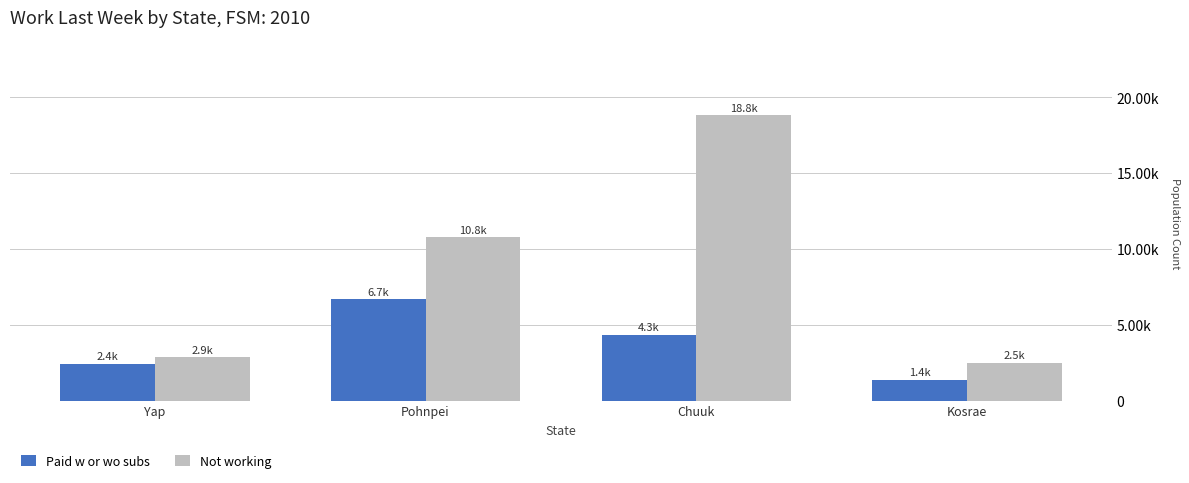

Does the chart contain any negative values?

No